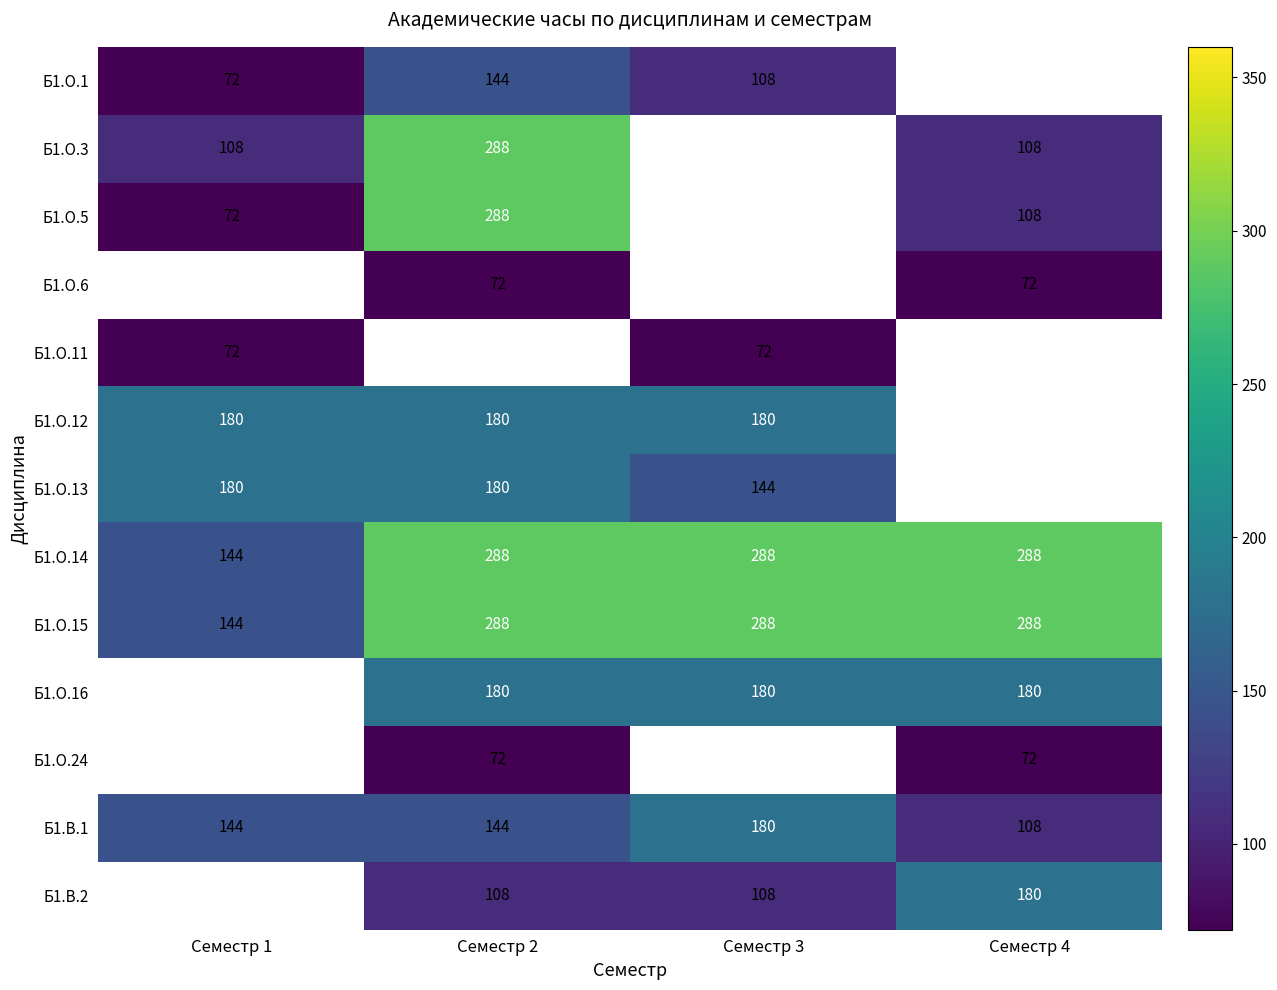

What is the sum of all Б1.О.15 values?

1008